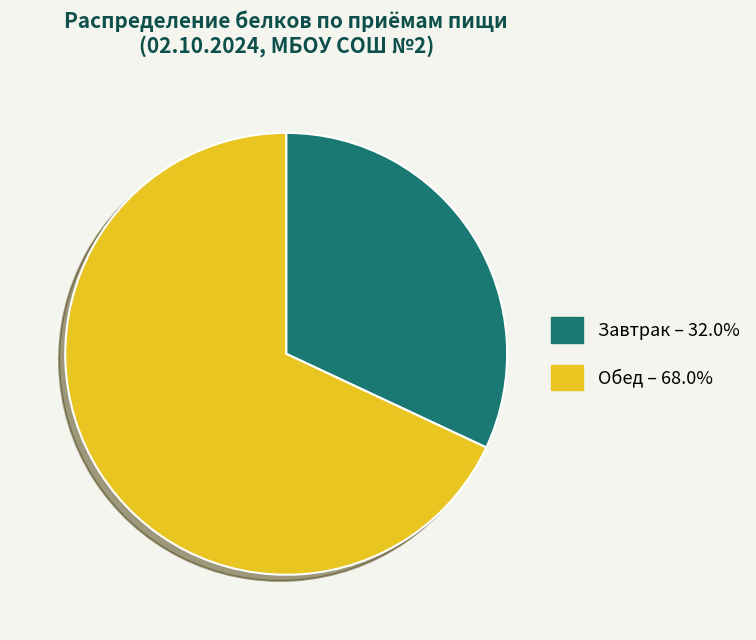

Count the number of slices in the pie.

2